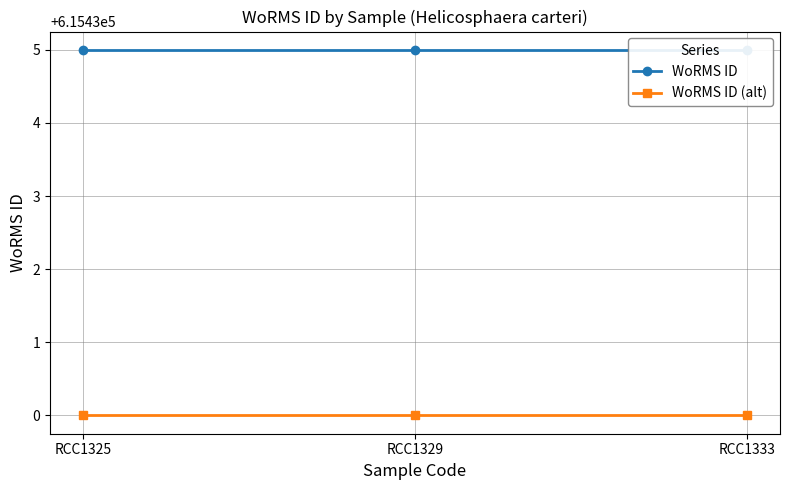

Reading right to left, list all the values displayed in this chart.

WoRMS ID: RCC1333=615435	RCC1329=615435	RCC1325=615435
WoRMS ID (alt): RCC1333=615430	RCC1329=615430	RCC1325=615430